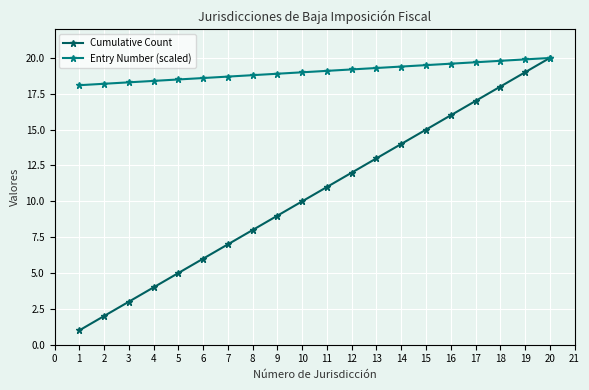

What is the value of the Cumulative Count point at the 10th from the left?

10.0